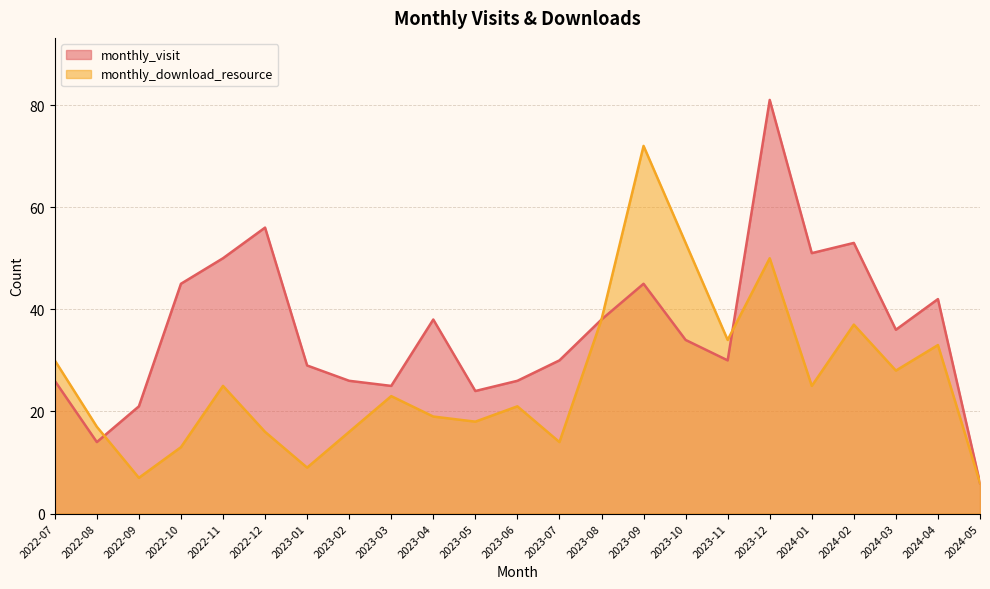

In monthly_download_resource, how many points are higher than both neighbors (excluding endpoints)?

7